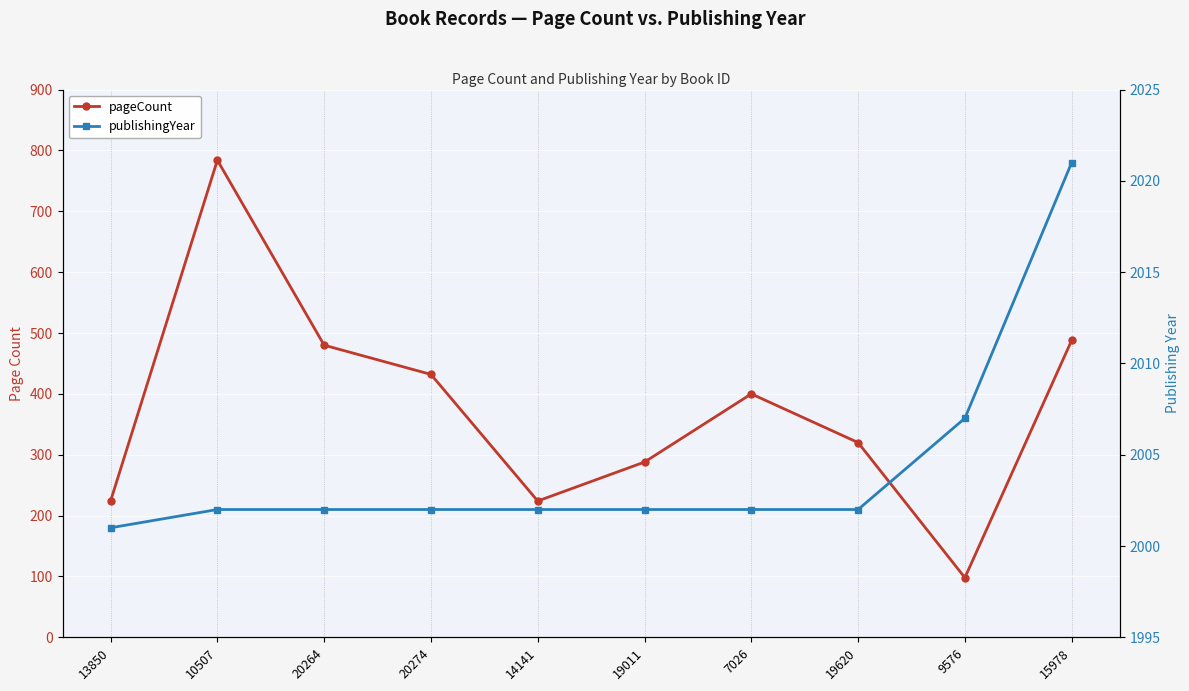

Is it true that pageCount equals 390 at 13850?

False